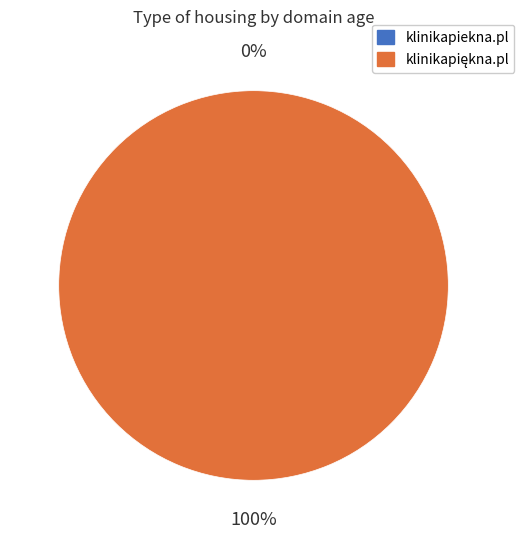

What is the total percentage of klinikapiękna.pl and klinikapiekna.pl?

100.0%